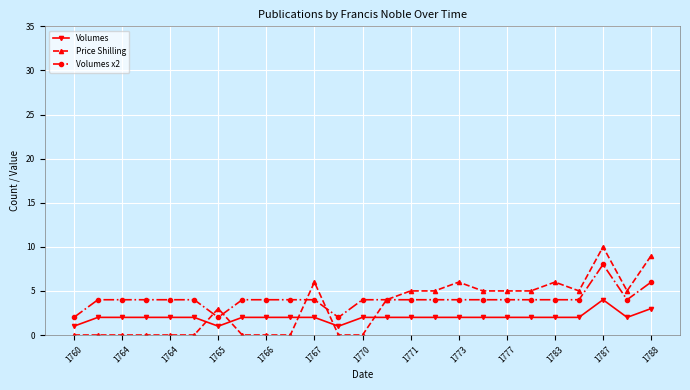

Which series has the largest range (max minus min)?

Price Shilling